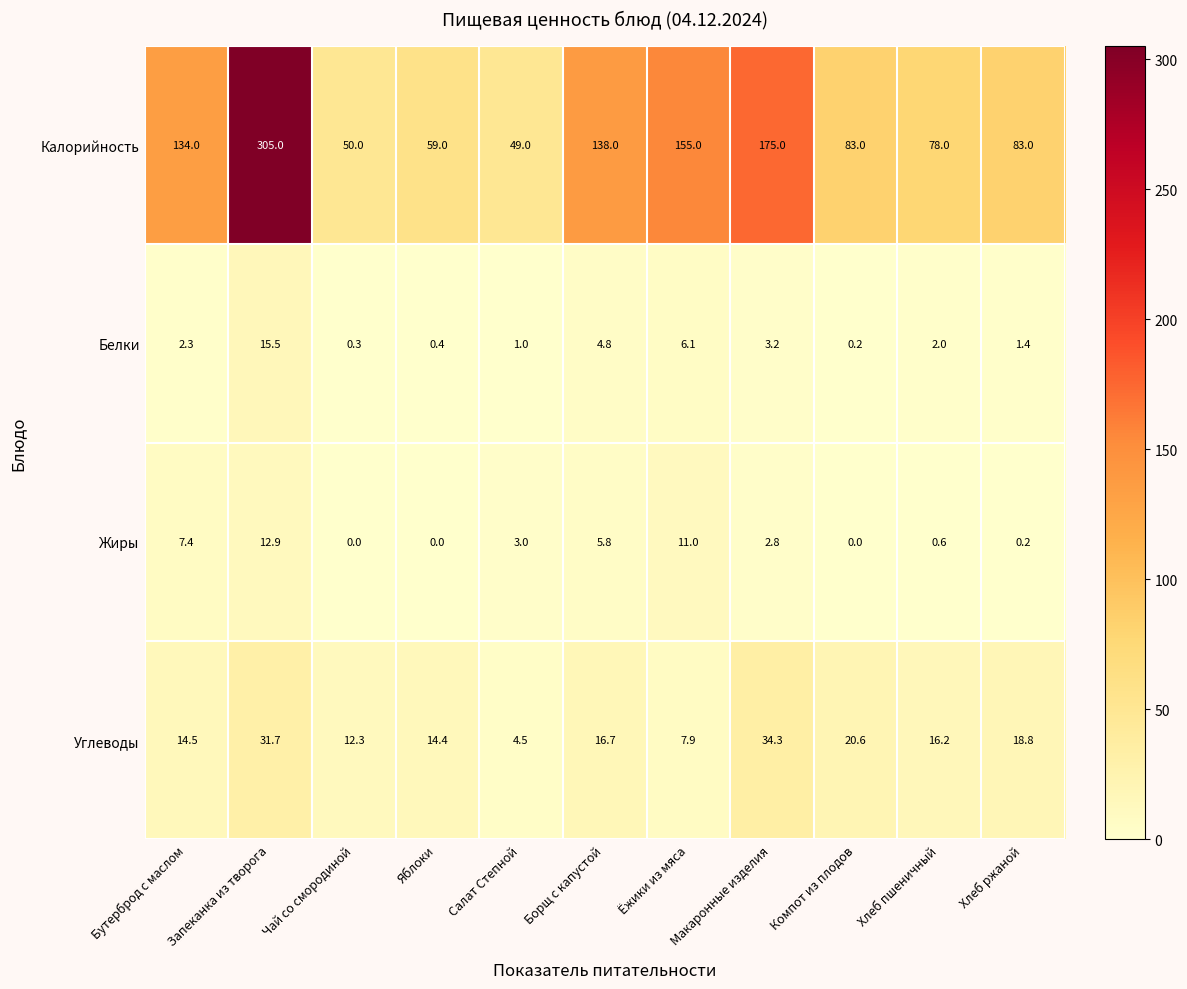

What is the highest value of the Калорийность series?

305.0